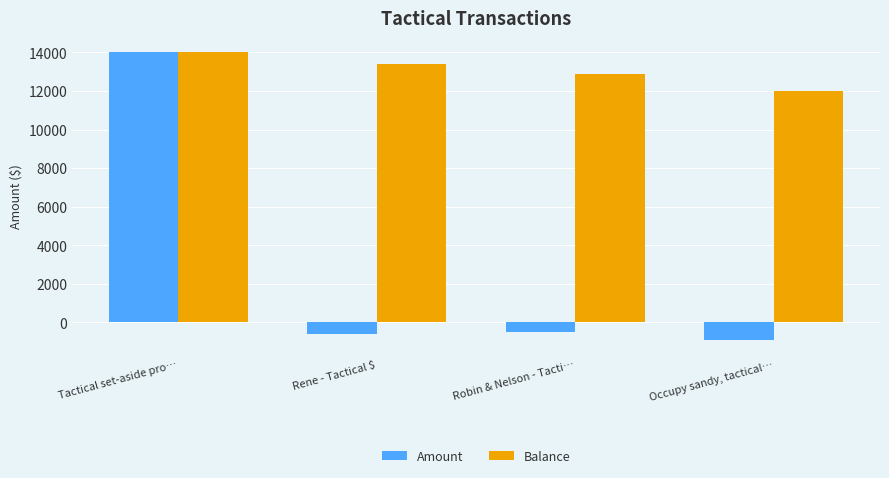

What position from the right is Robin & Nelson - Tacti…?

2